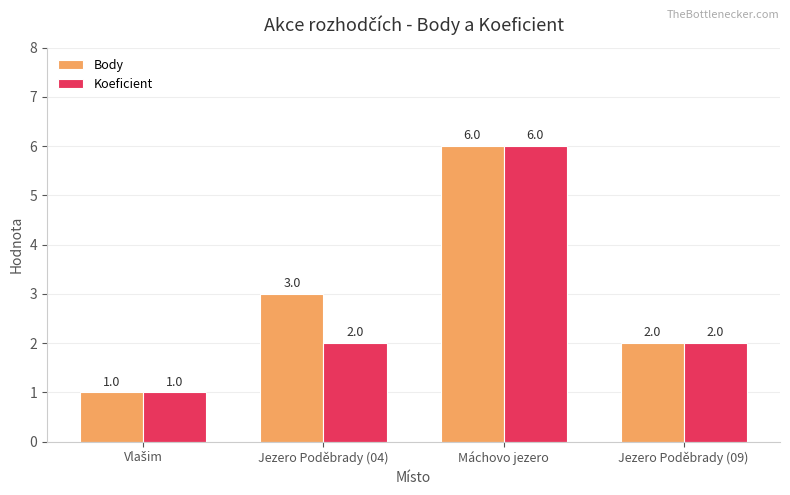

At which category does the chart reach its peak across all series?

Máchovo jezero